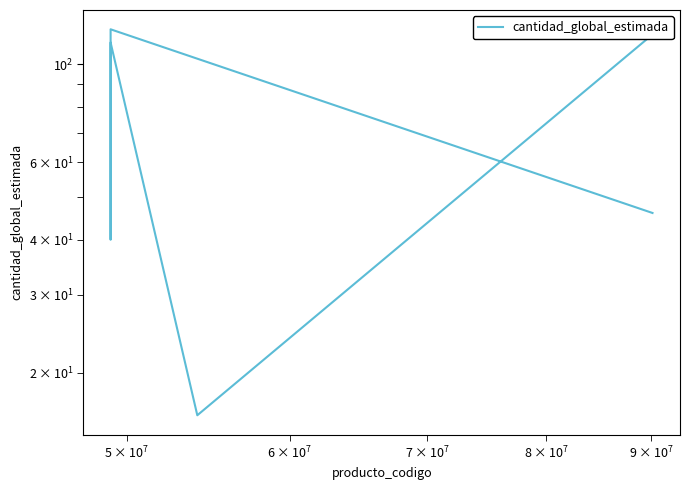

What is the difference between the second highest and second lowest values?

77